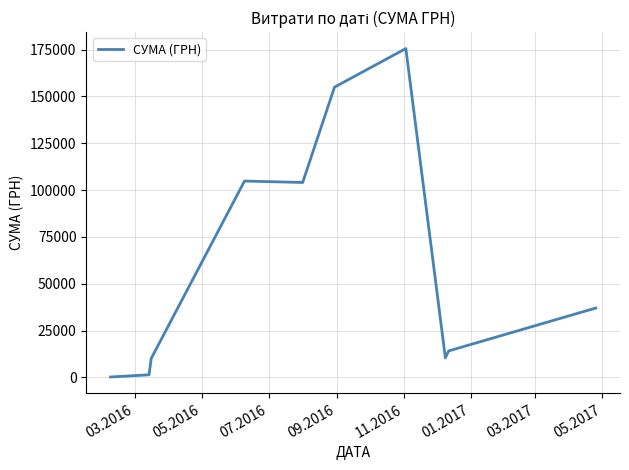

What is the difference between the maximum and minimum values?

175355.0